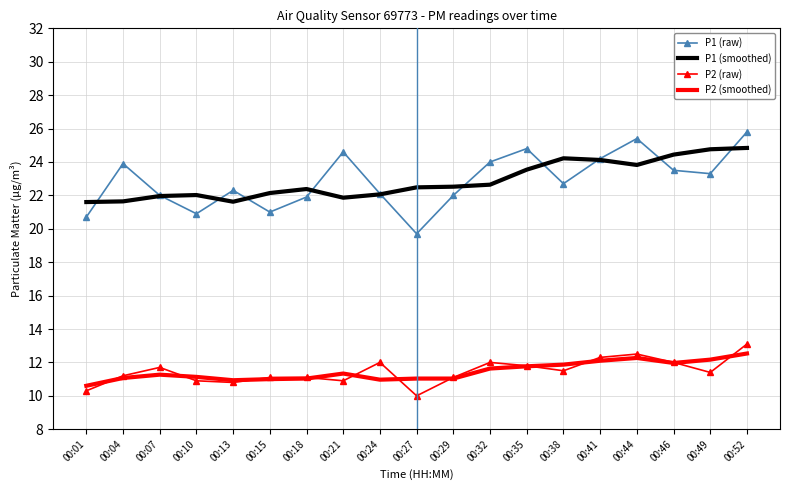

Rank the series by their maximum value, from lowest to highest.

P2 (smoothed), P2 (raw), P1 (smoothed), P1 (raw)